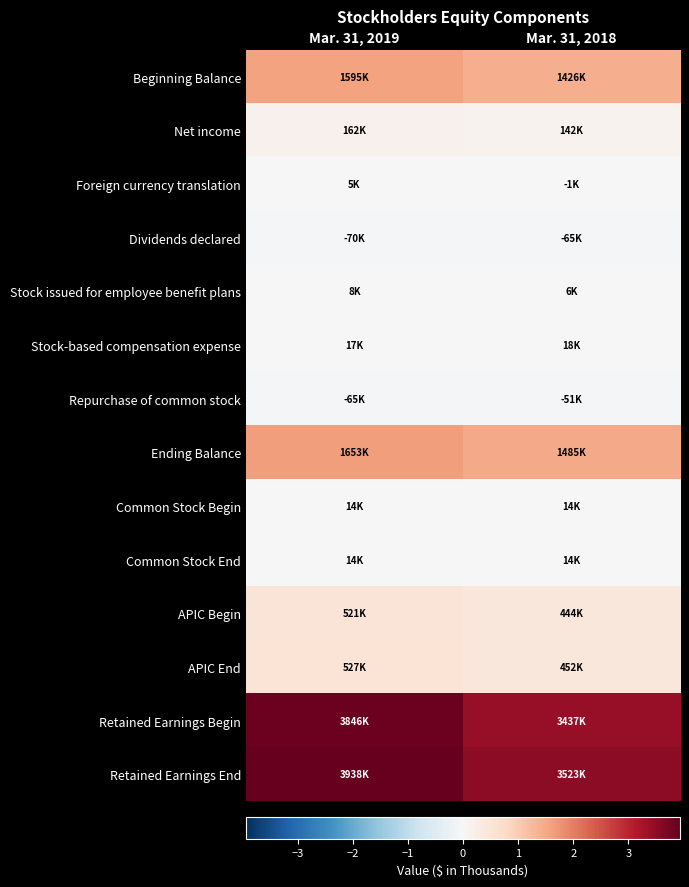

Between Mar. 31, 2019 and Mar. 31, 2018, which is larger?

Mar. 31, 2019